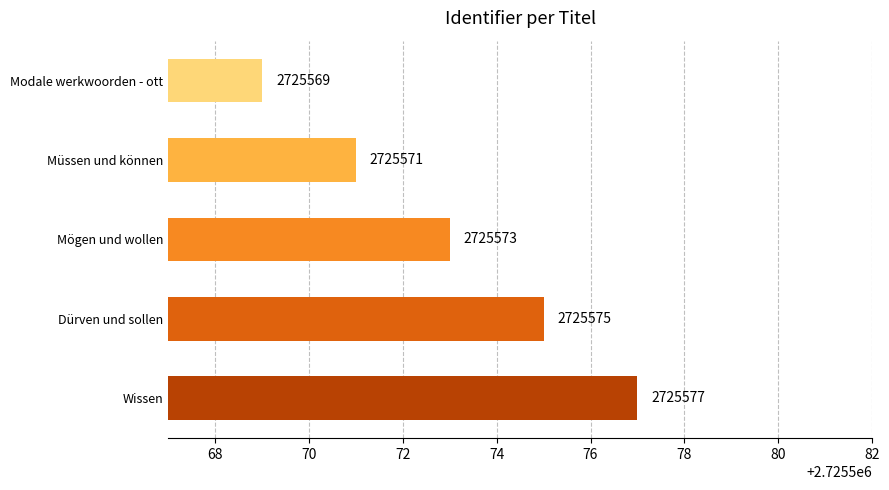

Where is the data nearest to the value 2725573?

Mögen und wollen